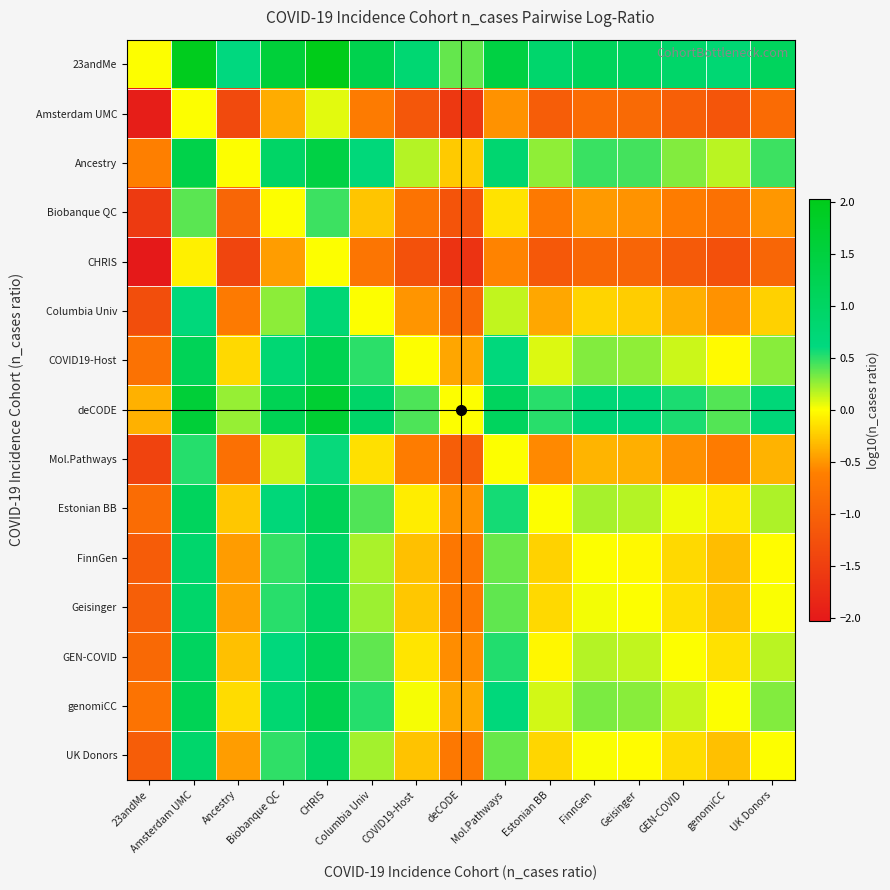

At which category does the chart reach its minimum across all series?

23andMe